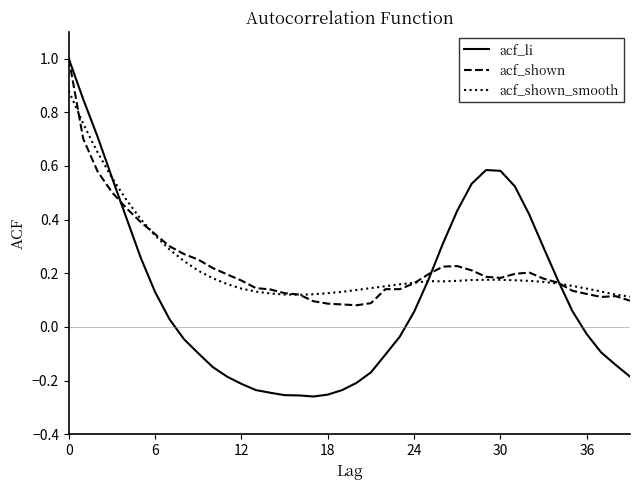

Which series has the largest range (max minus min)?

acf_li